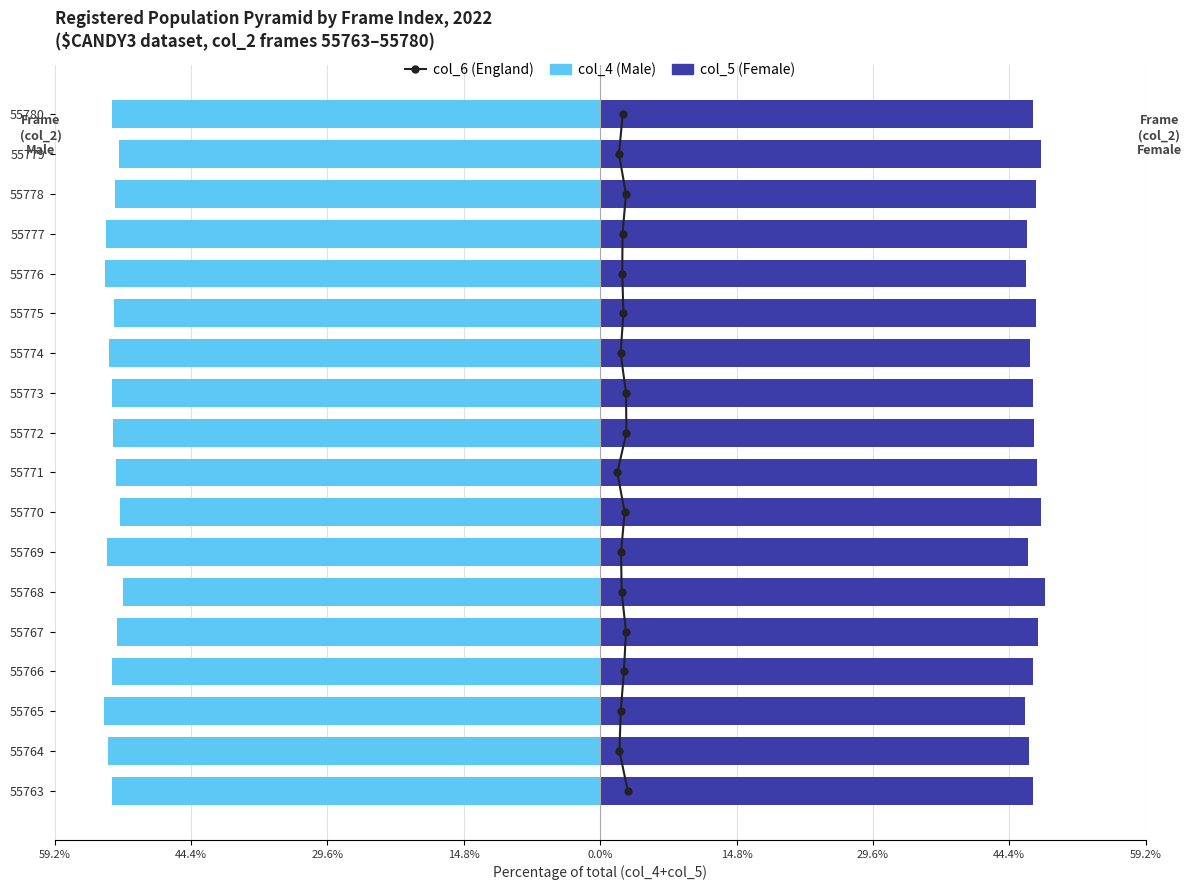

What is the greatest value displayed?

48.3